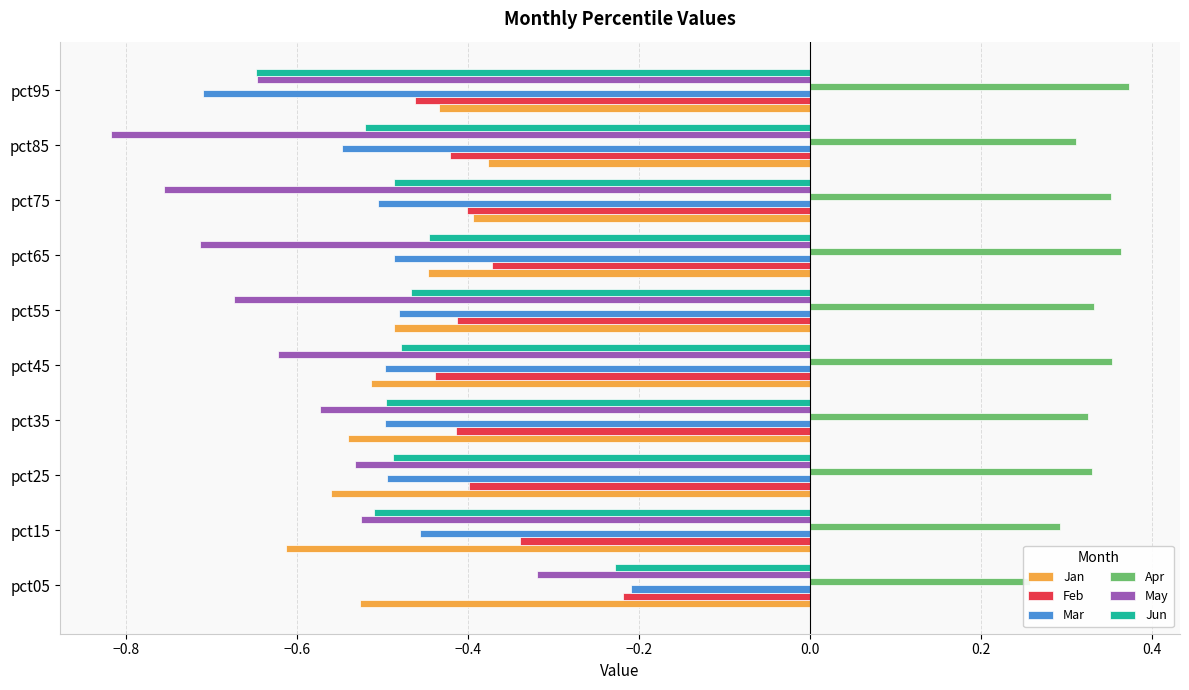

Which series changed the most between pct65 and pct85?

May